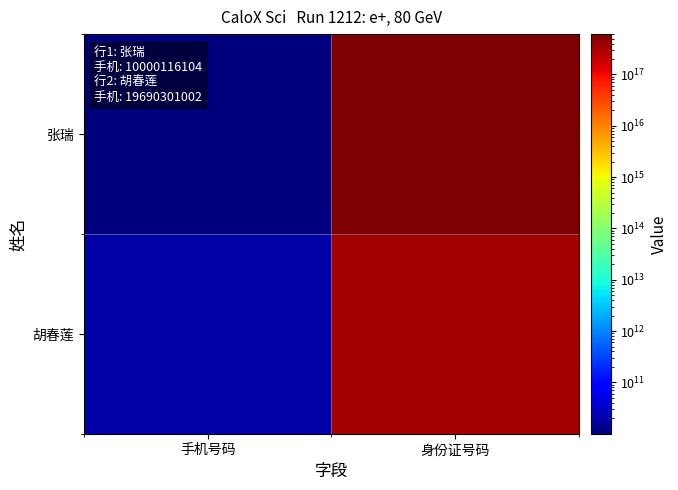

What is the spread (max minus min) of values at 手机号码?

9690184898